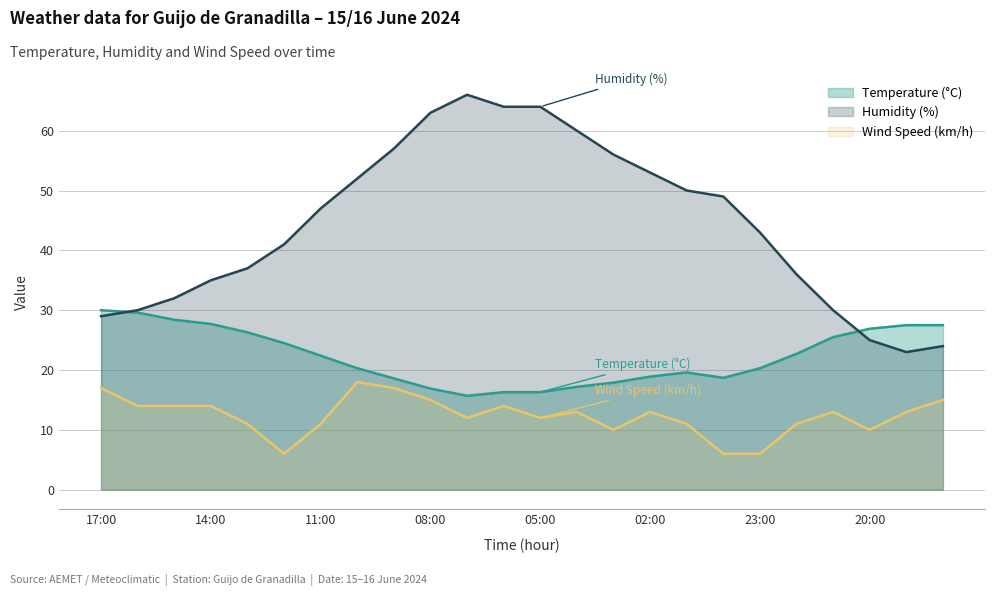

What is the sum of the Humidity (%) values at 15:00 and 08:00?

95.0